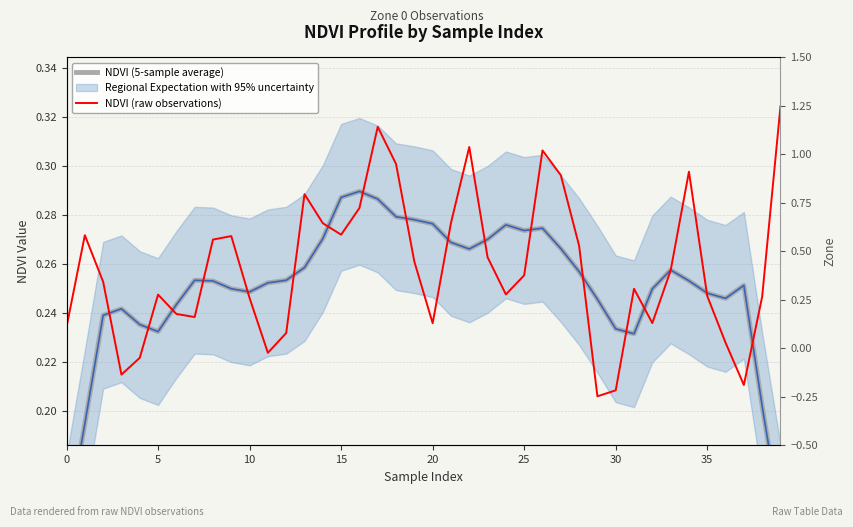

How many NDVI (raw observations) values are between 0 and 1?

40